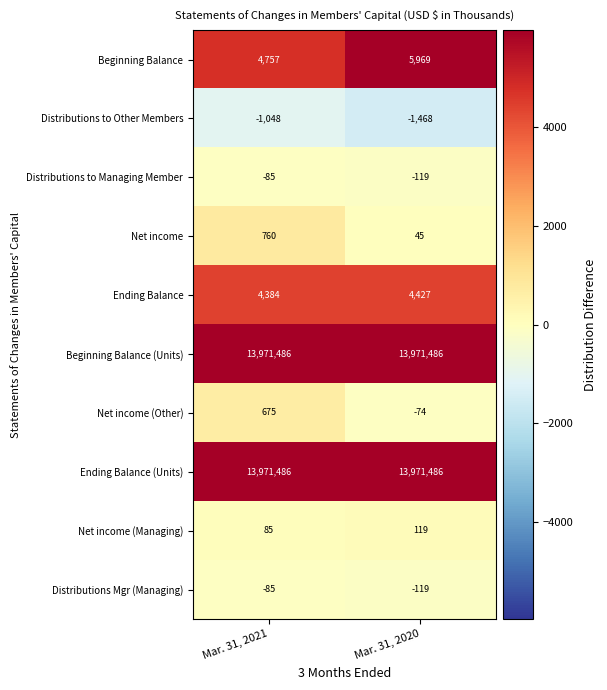

What is the sum of all Beginning Balance values?

10726